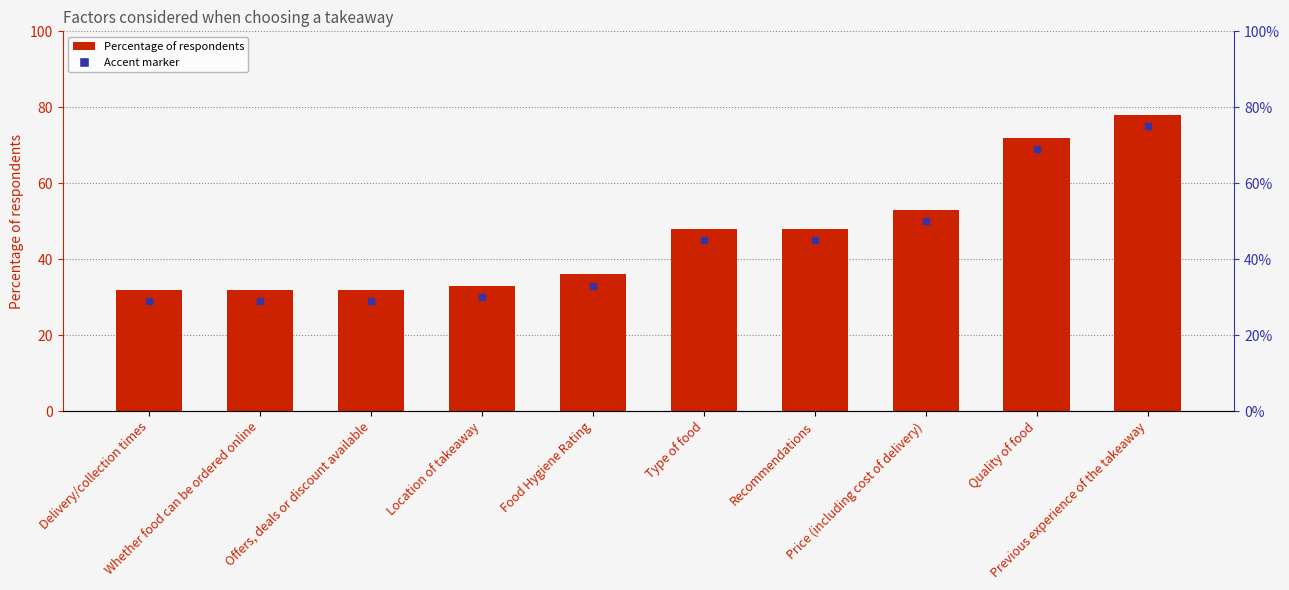

Approximately how many times larger is the value at Food Hygiene Rating compared to Recommendations?

0.8